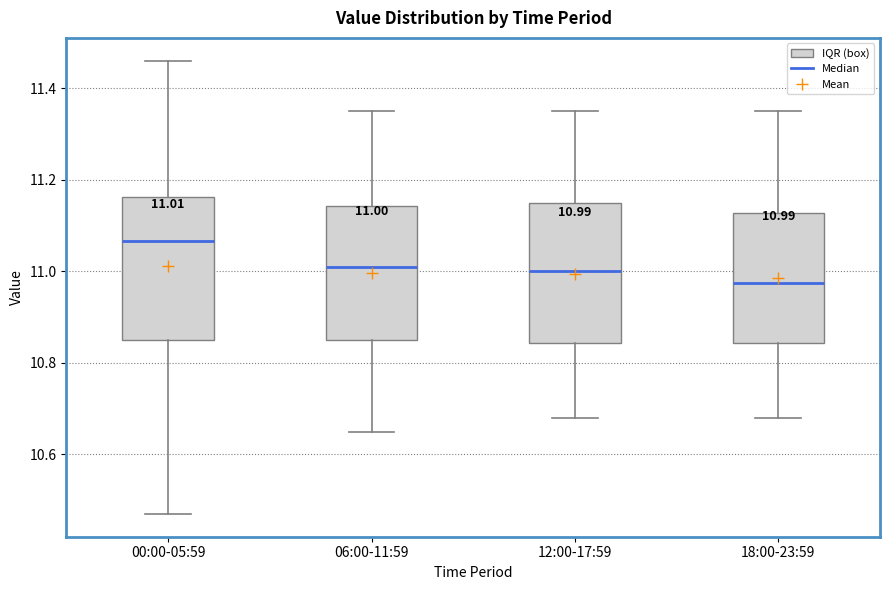

Which box's median line is the lowest?

18:00-23:59